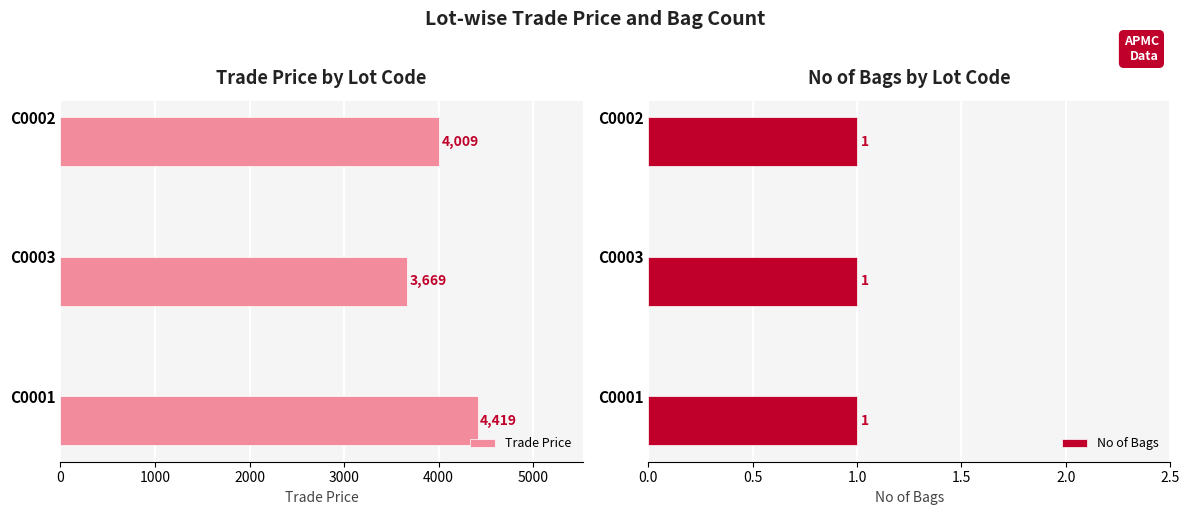

What is the maximum value for Trade Price?

4419